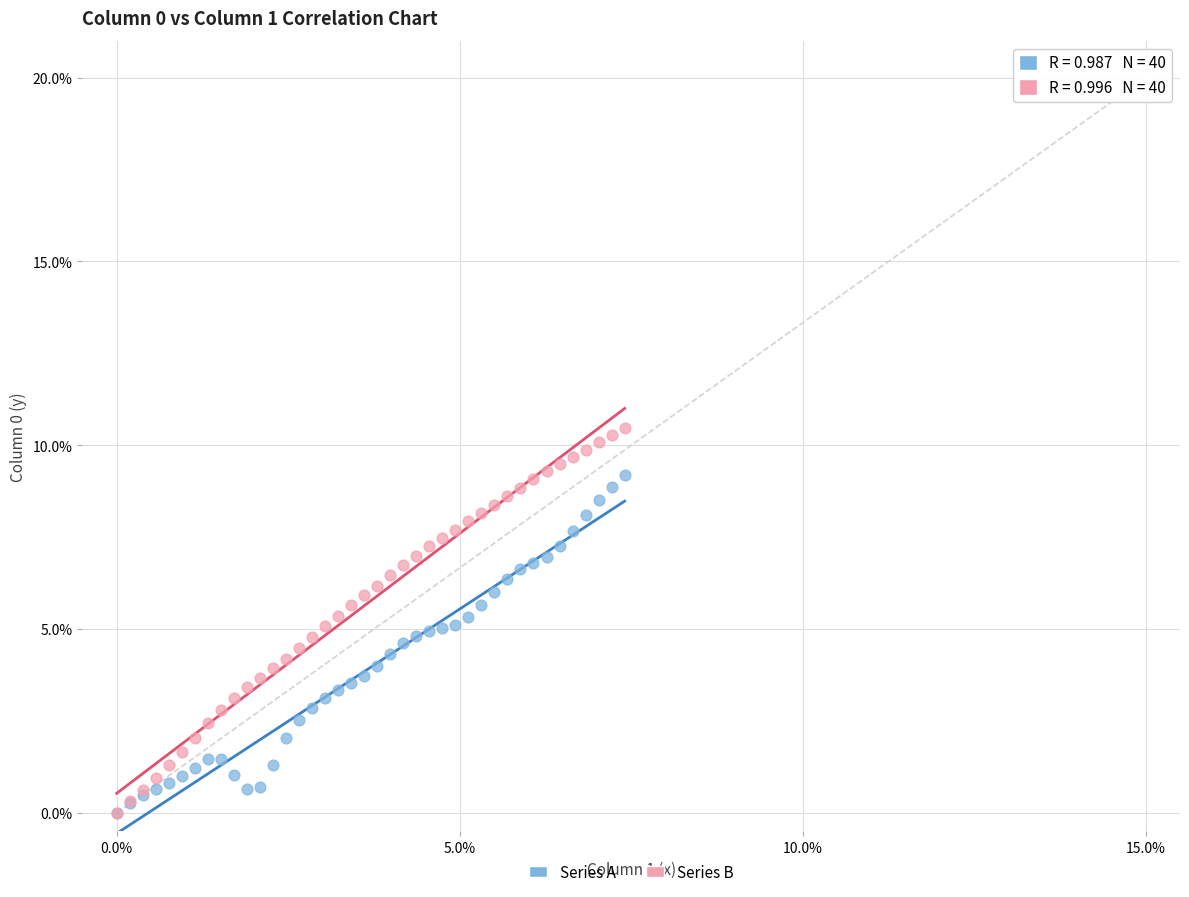

Which series contains the highest Y value?

Series B